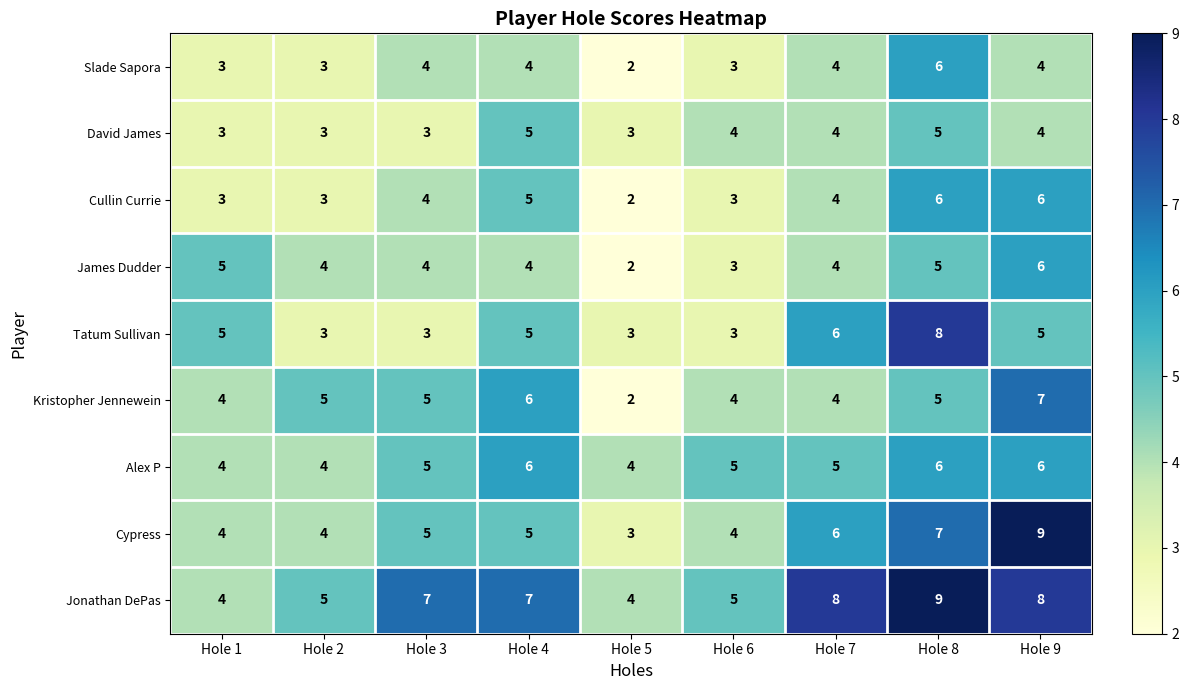

What is the total value across all series at Hole 5?

25